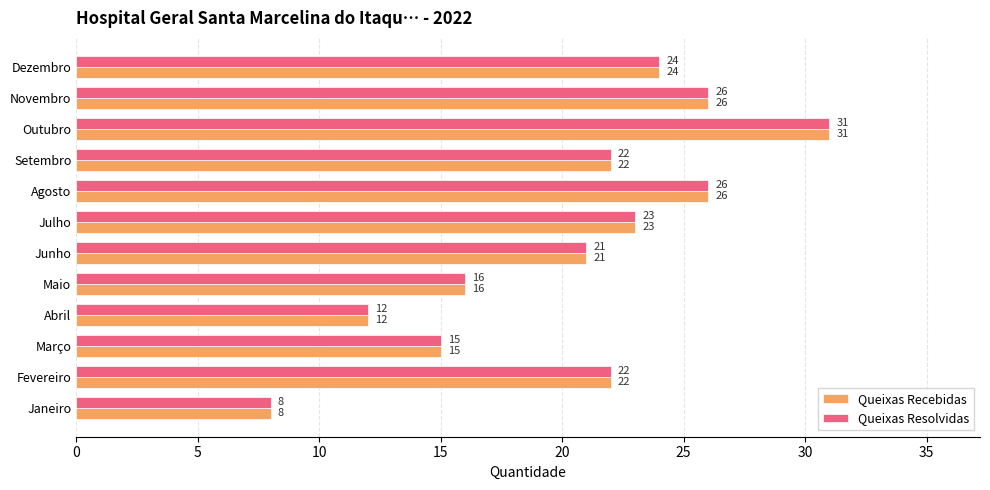

What value does the Queixas Recebidas series have at Julho?

23